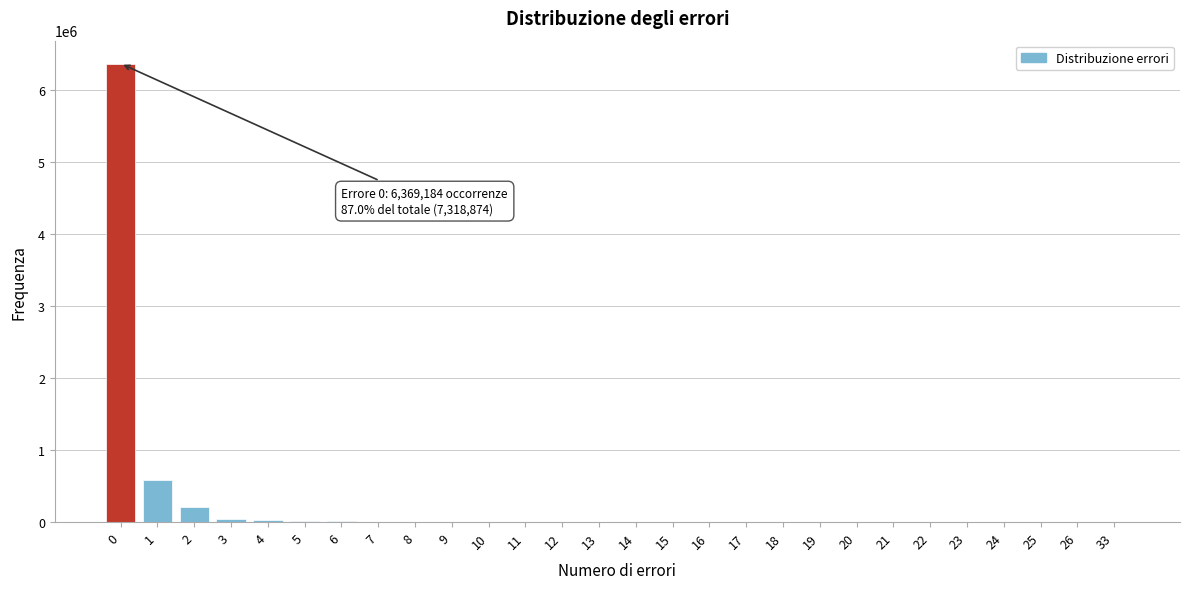

What is the sum of all values?

7318874